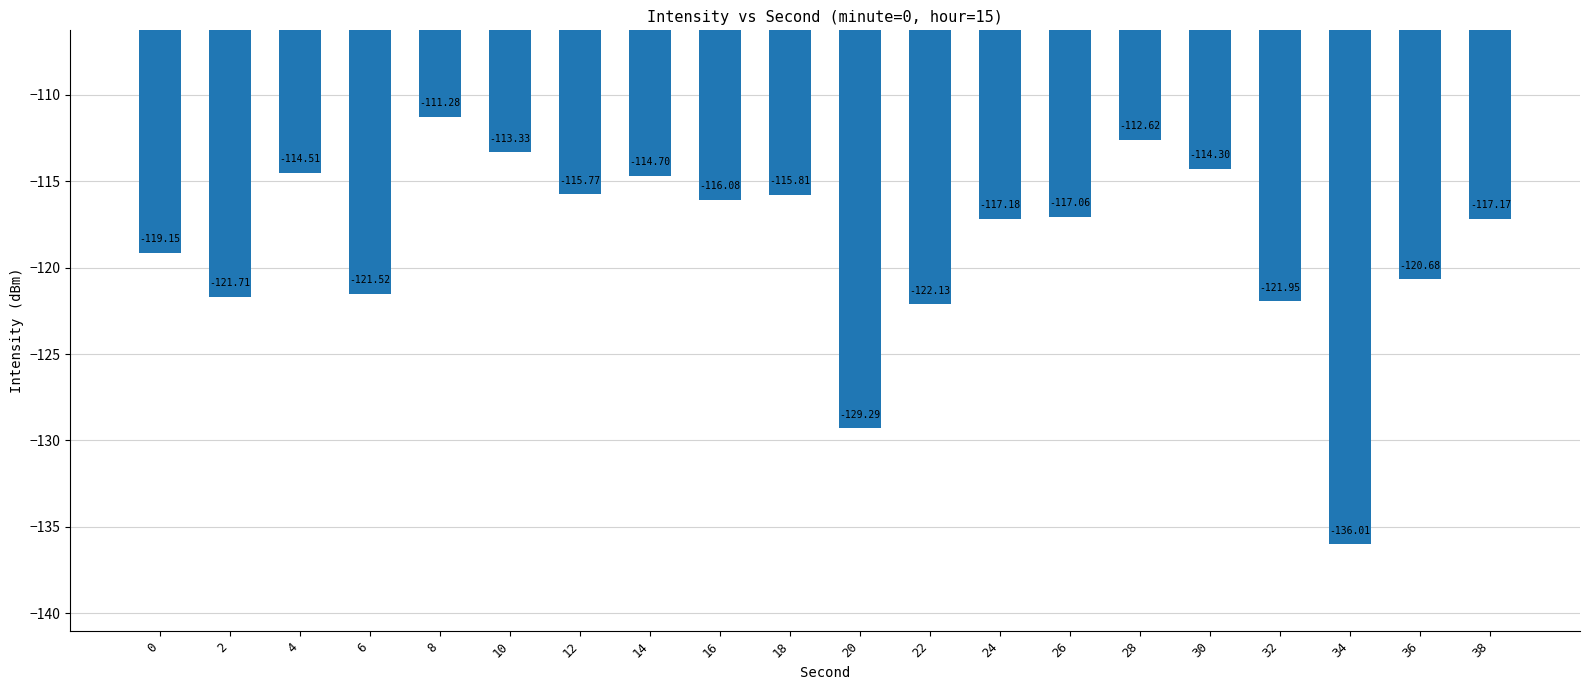

List the labels in order of value, smallest first.

34, 20, 22, 32, 2, 6, 36, 0, 24, 38, 26, 16, 18, 12, 14, 4, 30, 10, 28, 8